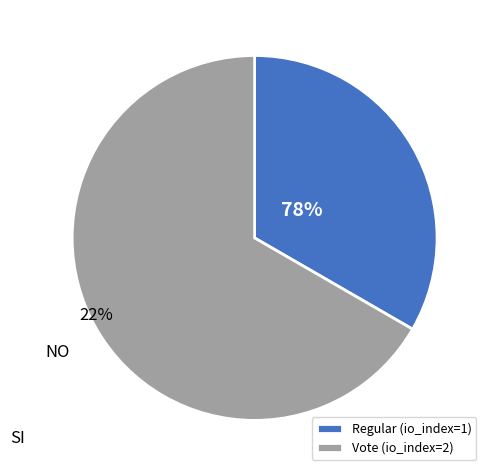

To the nearest percent, what percentage of the pie is Vote?

67%